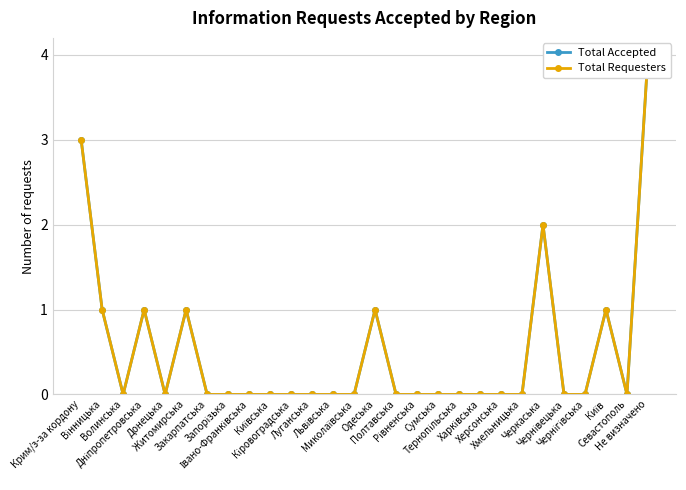

What is the maximum value for Total Accepted?

4